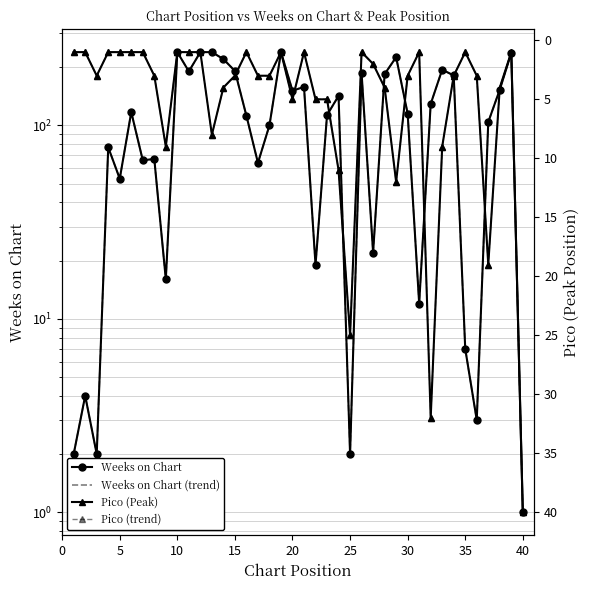

What are all the series names shown in the legend?

Weeks on Chart, Weeks on Chart (trend), Pico (Peak), Pico (trend)